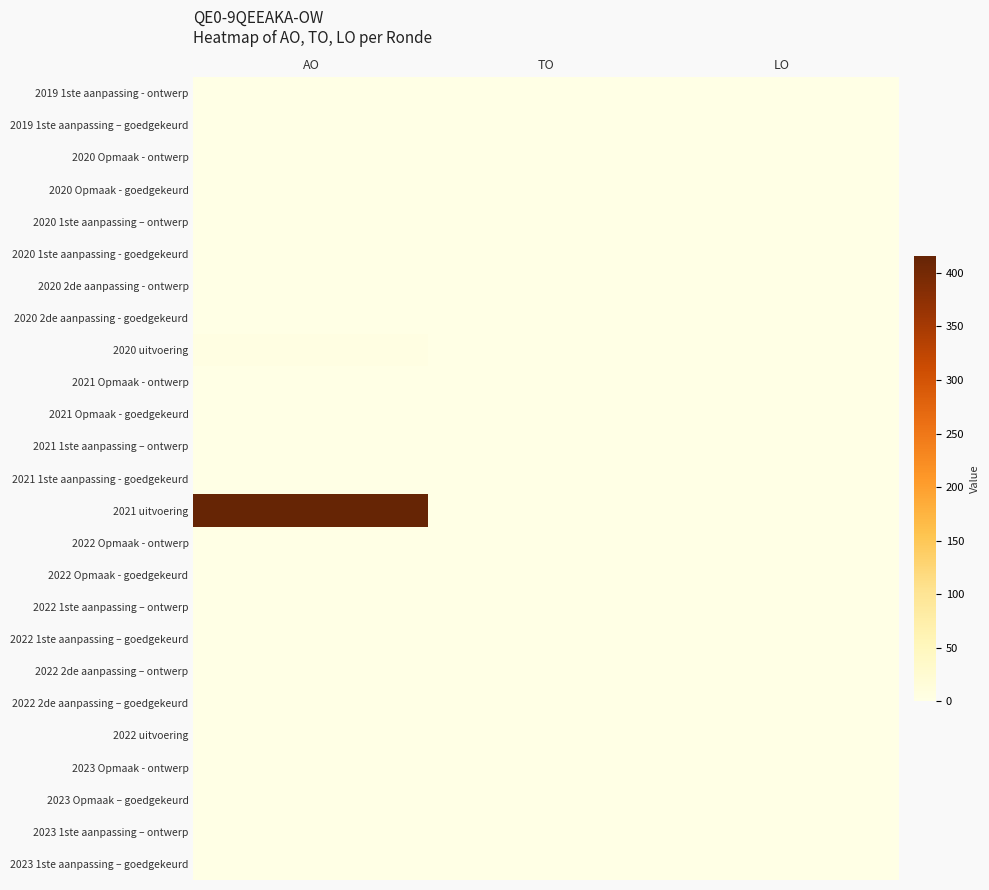

Reading right to left, what are all the values shown in this chart?

2019 1ste aanpassing - ontwerp: LO=0	TO=0	AO=0
2019 1ste aanpassing – goedgekeurd: LO=0	TO=0	AO=0
2020 Opmaak - ontwerp: LO=0	TO=0	AO=0
2020 Opmaak - goedgekeurd: LO=0	TO=0	AO=0
2020 1ste aanpassing – ontwerp: LO=0	TO=0	AO=0
2020 1ste aanpassing - goedgekeurd: LO=0	TO=0	AO=0
2020 2de aanpassing - ontwerp: LO=0	TO=0	AO=0
2020 2de aanpassing - goedgekeurd: LO=0	TO=0	AO=0
2020 uitvoering: LO=0	TO=0	AO=4
2021 Opmaak - ontwerp: LO=0	TO=0	AO=0
2021 Opmaak - goedgekeurd: LO=0	TO=0	AO=0
2021 1ste aanpassing – ontwerp: LO=0	TO=0	AO=0
2021 1ste aanpassing - goedgekeurd: LO=0	TO=0	AO=0
2021 uitvoering: LO=0	TO=0	AO=416
2022 Opmaak - ontwerp: LO=0	TO=0	AO=0
2022 Opmaak - goedgekeurd: LO=0	TO=0	AO=0
2022 1ste aanpassing – ontwerp: LO=0	TO=0	AO=0
2022 1ste aanpassing – goedgekeurd: LO=0	TO=0	AO=0
2022 2de aanpassing – ontwerp: LO=0	TO=0	AO=0
2022 2de aanpassing – goedgekeurd: LO=0	TO=0	AO=0
2022 uitvoering: LO=0	TO=0	AO=0
2023 Opmaak - ontwerp: LO=0	TO=0	AO=0
2023 Opmaak – goedgekeurd: LO=0	TO=0	AO=0
2023 1ste aanpassing – ontwerp: LO=0	TO=0	AO=0
2023 1ste aanpassing – goedgekeurd: LO=0	TO=0	AO=0